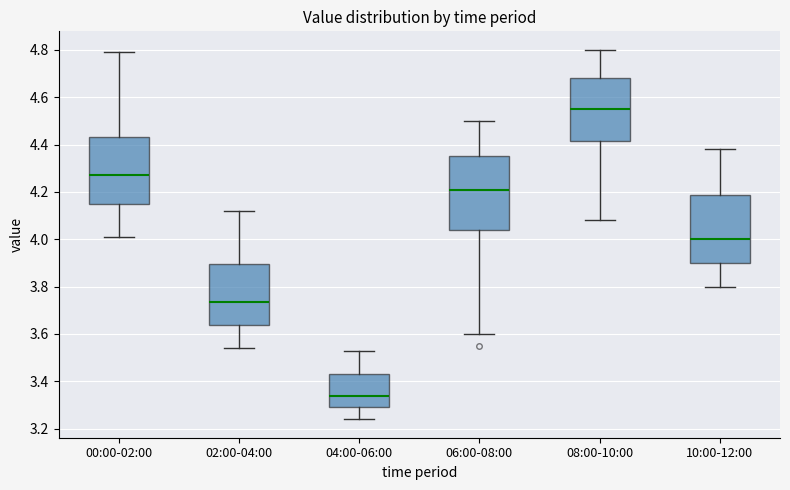

Reading left to right, transcribe this box plot: for each box, give where its median line is, the range the box spans, and where its two whiskers end, as read against the y-axis. The values are not printed on the chart, so give them approximately, as read against the axis.

00:00-02:00: median 4.28, box 4.16 to 4.44, whiskers 4.02 to 4.80
02:00-04:00: median 3.74, box 3.64 to 3.90, whiskers 3.54 to 4.12
04:00-06:00: median 3.34, box 3.30 to 3.44, whiskers 3.24 to 3.54
06:00-08:00: median 4.22, box 4.04 to 4.36, whiskers 3.60 to 4.50
08:00-10:00: median 4.56, box 4.42 to 4.68, whiskers 4.08 to 4.80
10:00-12:00: median 4.00, box 3.90 to 4.18, whiskers 3.80 to 4.38